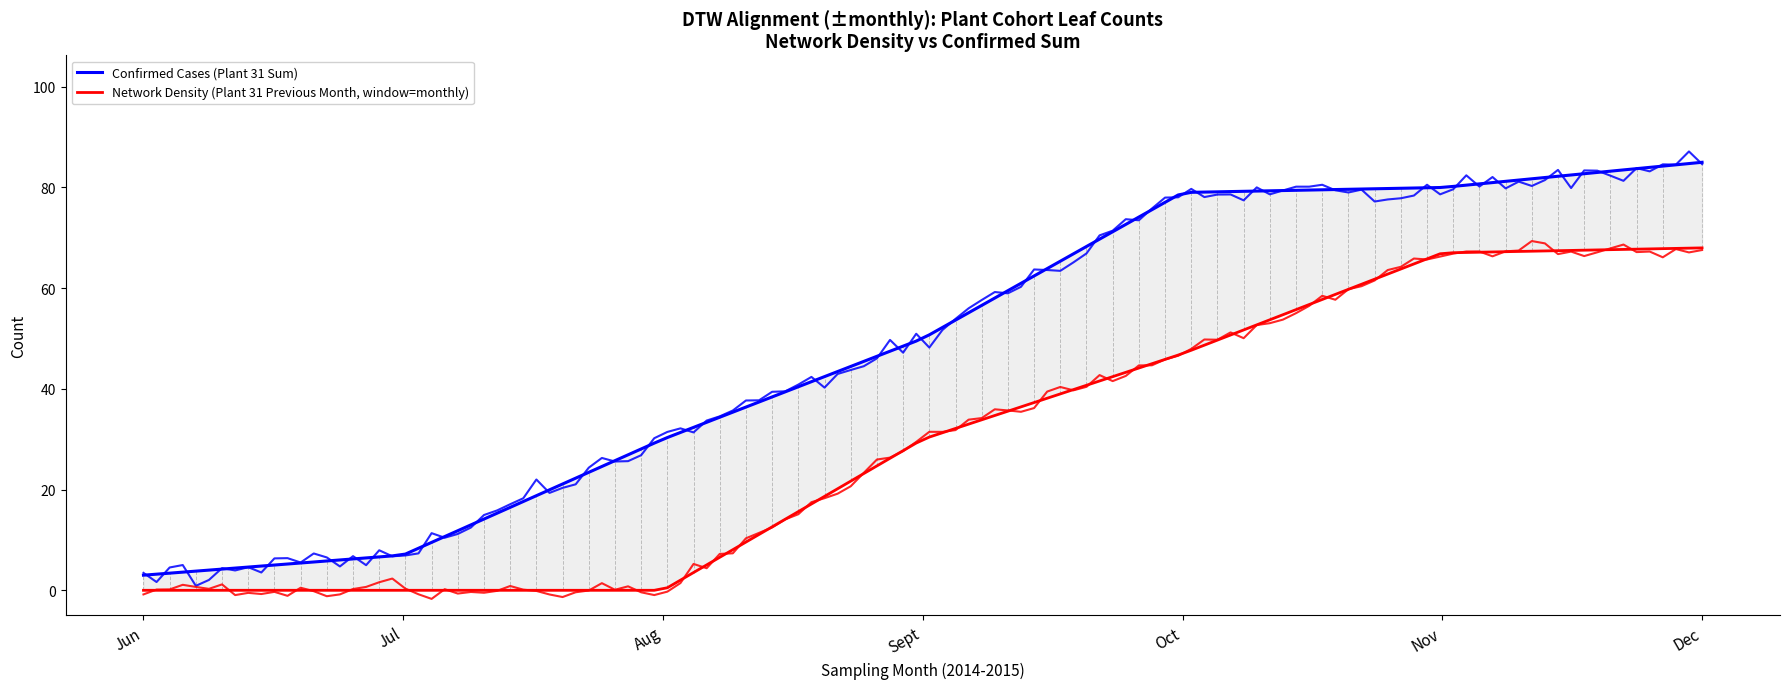

What is the difference between the highest and lowest values at Jul?

7